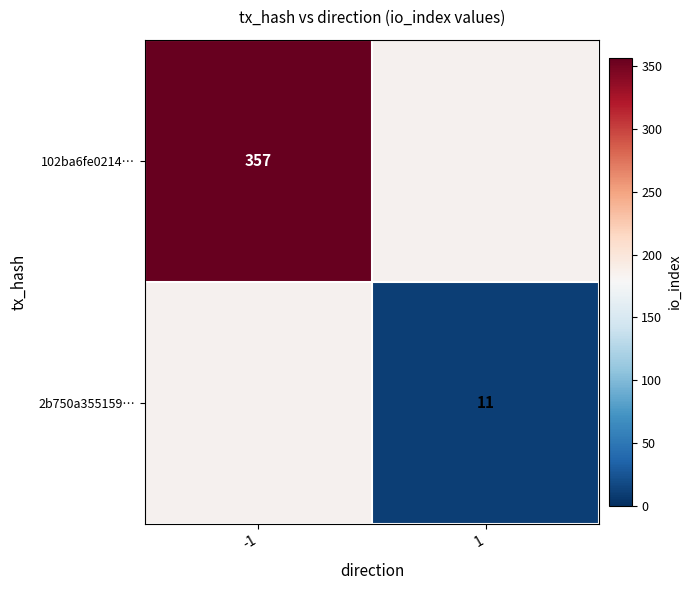

Is the value of 102ba6fe0214… at -1 greater than the value of 2b750a355159… at 1?

Yes